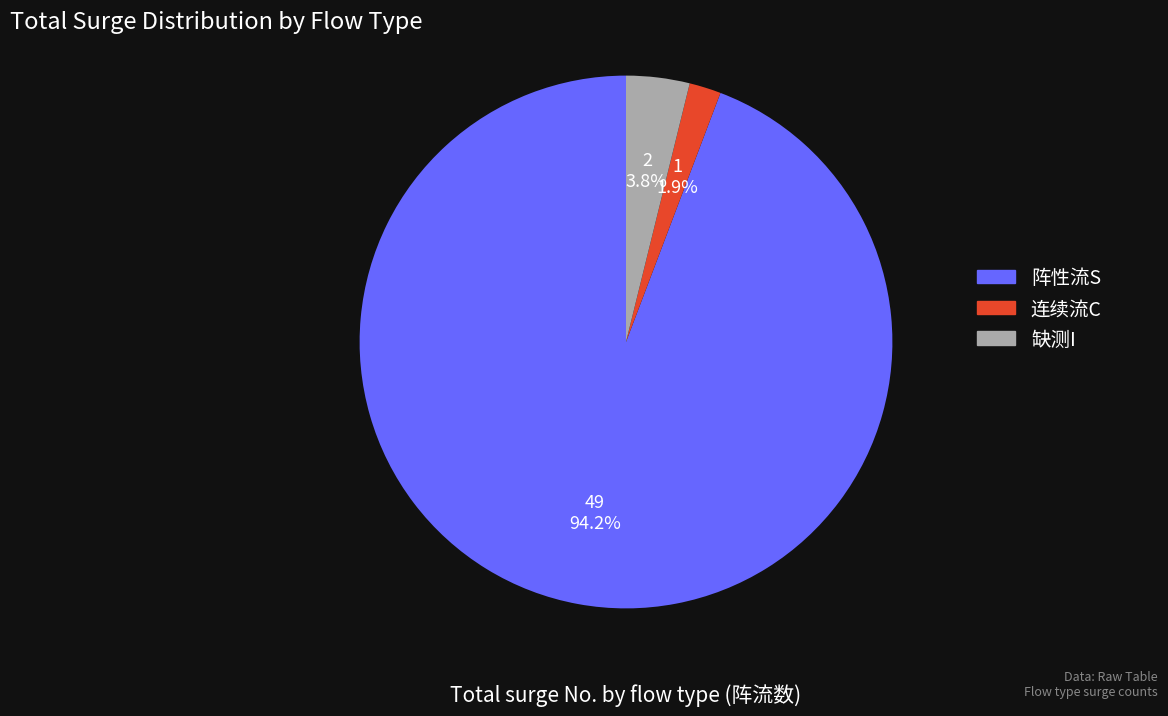

Which slice is the largest?

阵性流S